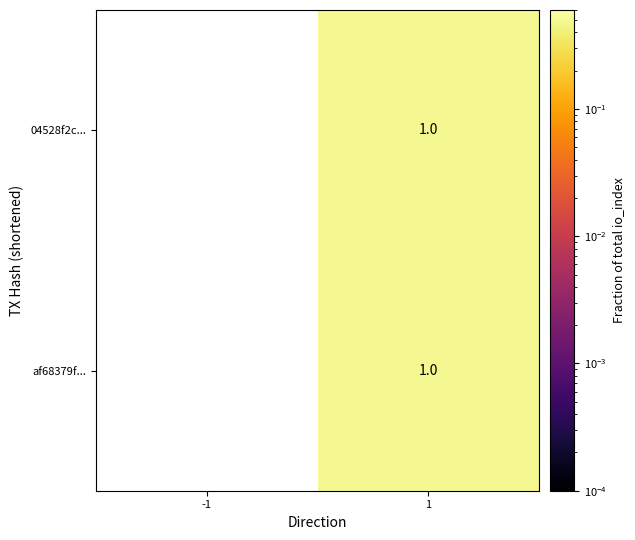

At which category does the chart reach its peak across all series?

1